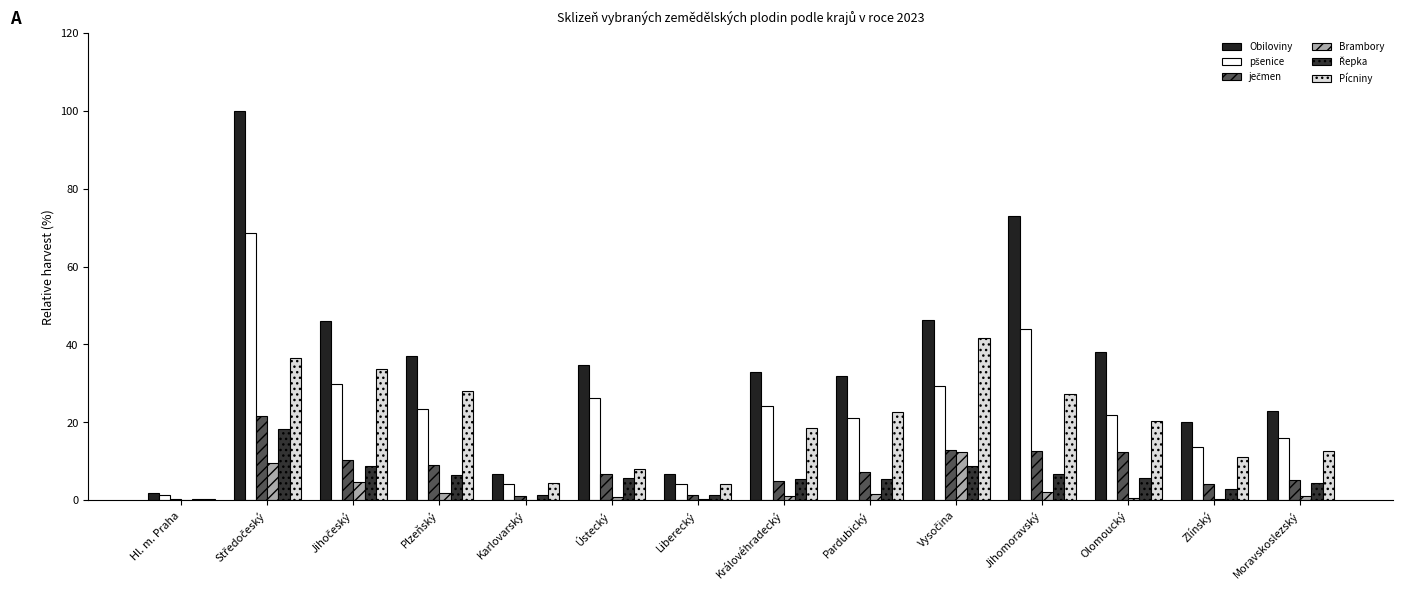

The pšenice series shows 24.2 at Královéhradecký. True or false?

True